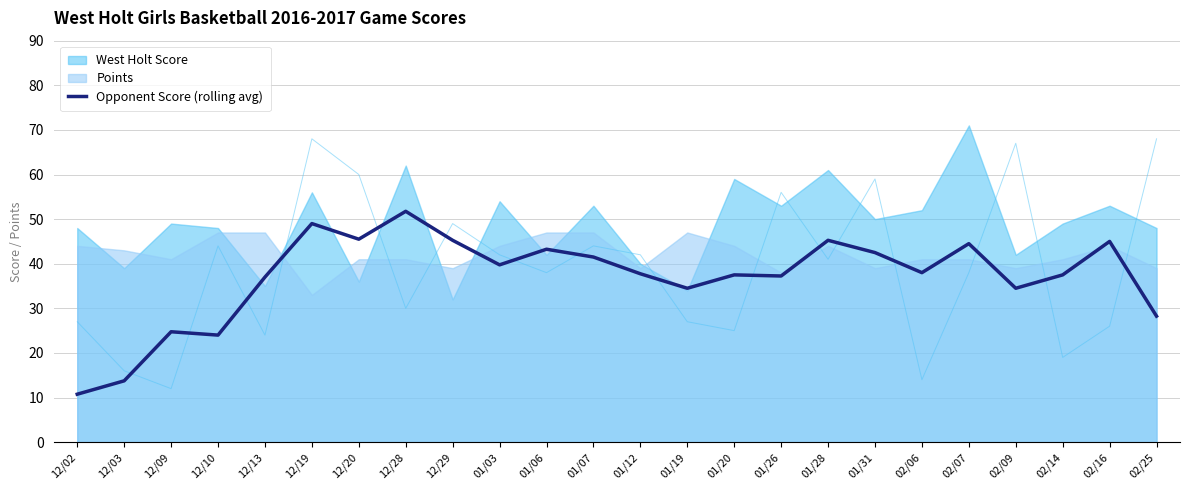

At which category does the data reach its first local valley?

12/10